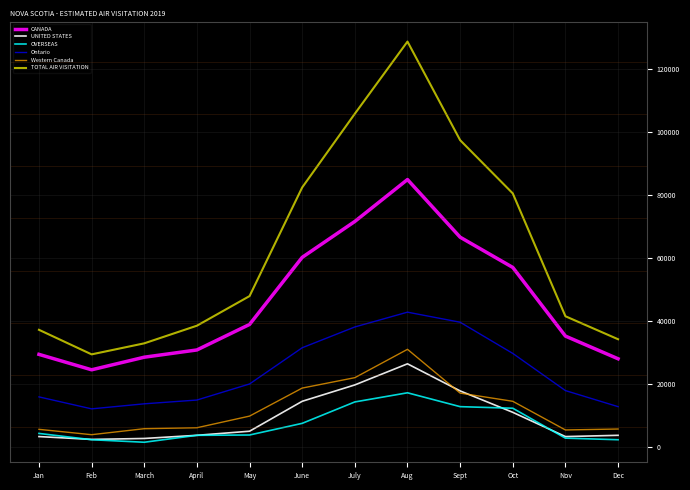

Which series has the widest spread of values?

TOTAL AIR VISITATION